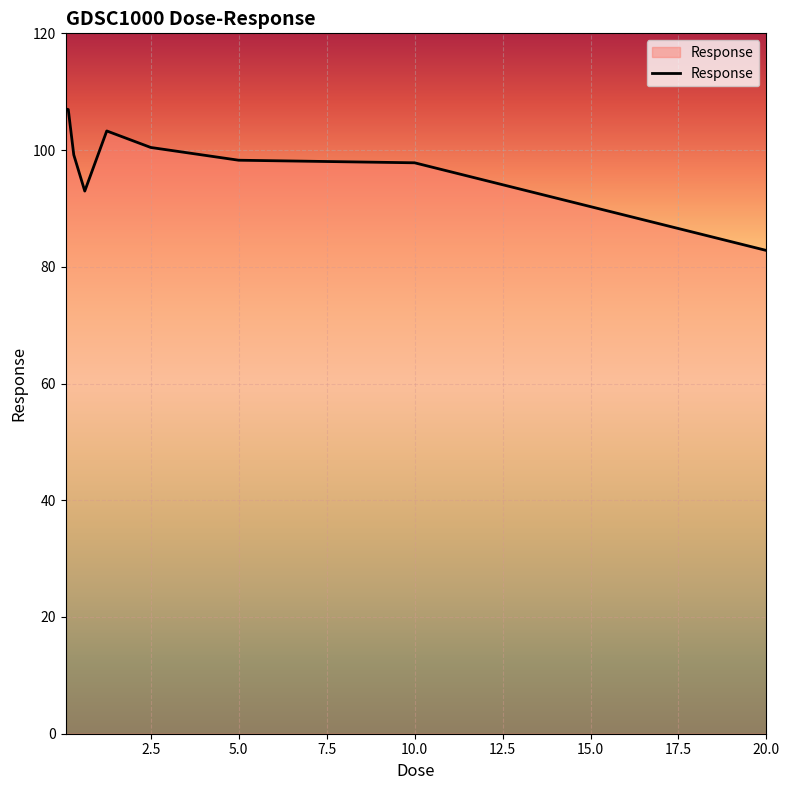

What is the minimum value shown in the chart?

82.8